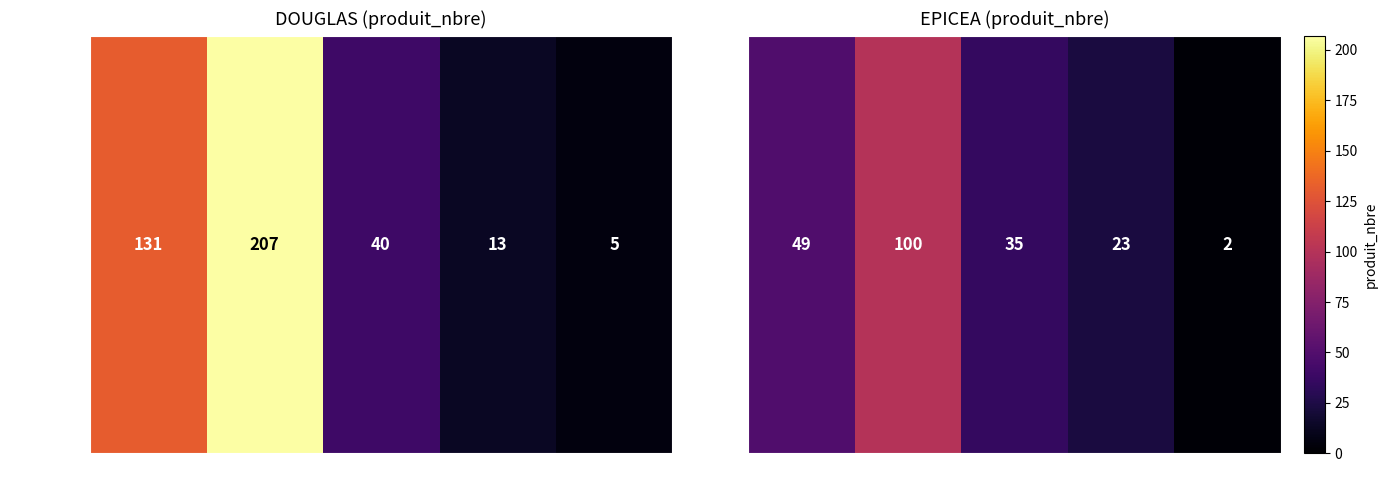

True or false: the data shows 35 at 3.

True